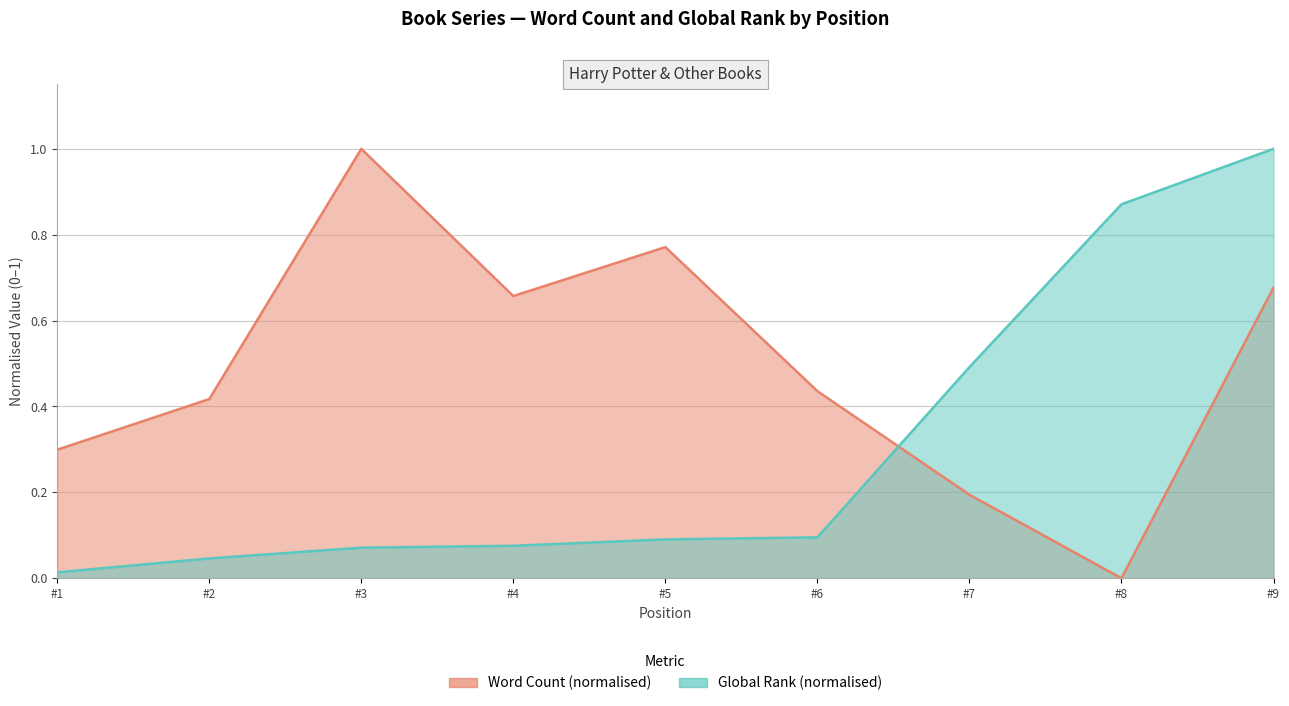

What is the average value of the Global Rank series?

0.3